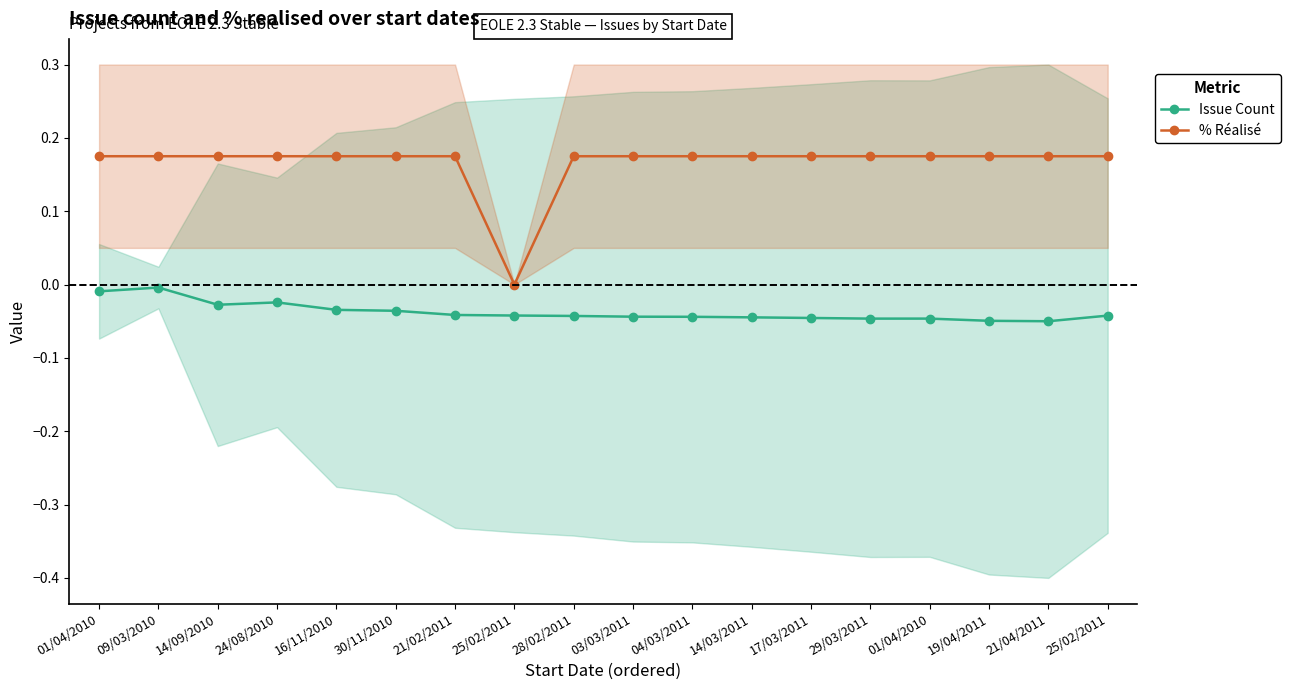

Reading right to left, extract all data points from this chart.

Issue Count (normalized): -0.0	-0.1	-0.0	-0.0	-0.0	-0.0	-0.0	-0.0	-0.0	-0.0	-0.0	-0.0	-0.0	-0.0	-0.0	-0.0	-0.0	-0.0
% Réalisé (normalized): 0.2	0.2	0.2	0.2	0.2	0.2	0.2	0.2	0.2	0.2	0.0	0.2	0.2	0.2	0.2	0.2	0.2	0.2